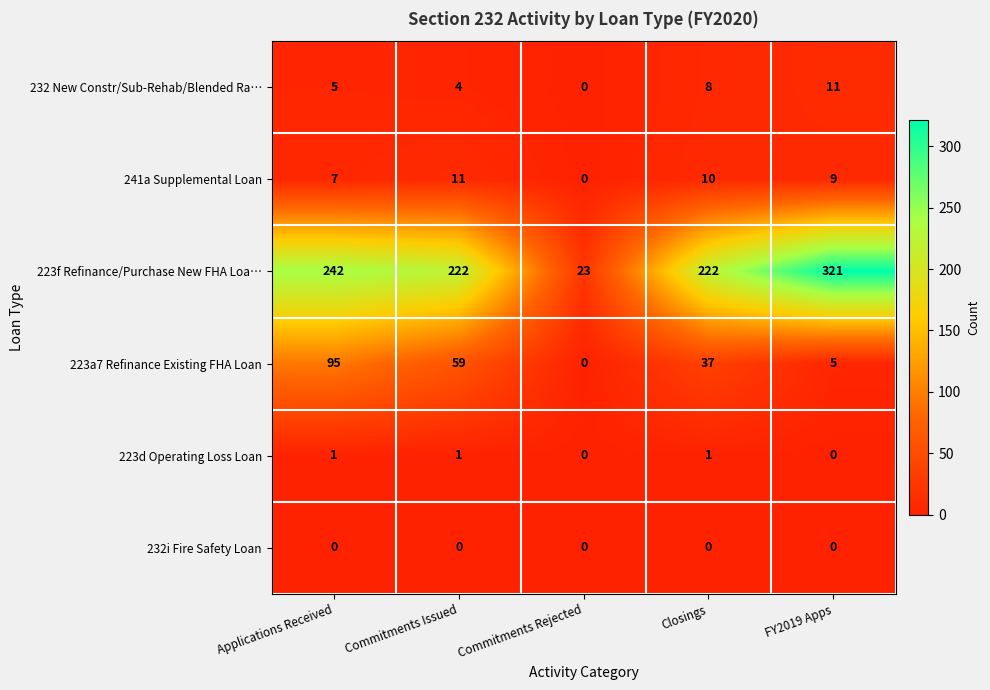

Which series has the widest spread of values?

223f Refinance/Purchase New FHA Loa…